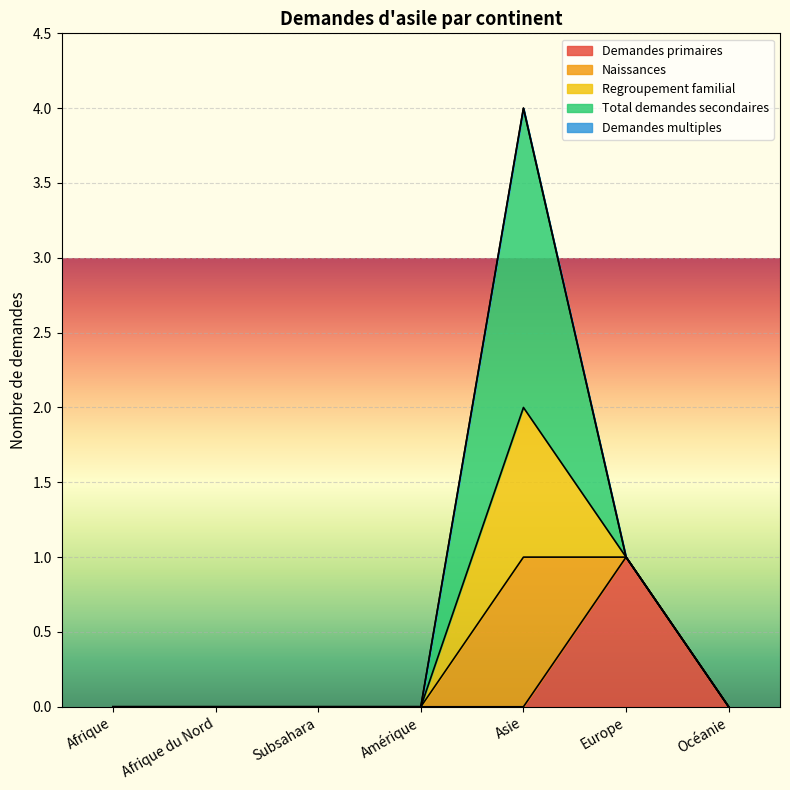

Does the chart display data point markers on the line(s)?

No